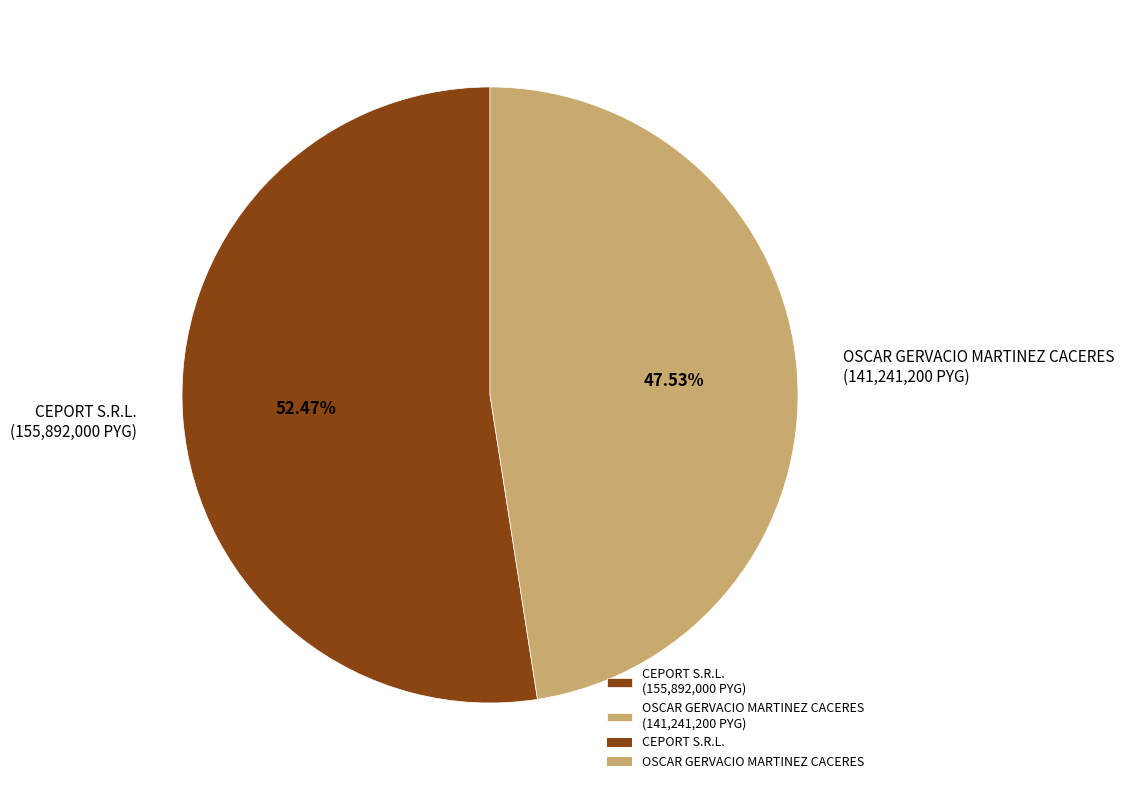

What percentage is the OSCAR GERVACIO MARTINEZ CACERES slice, to the nearest percent?

48%